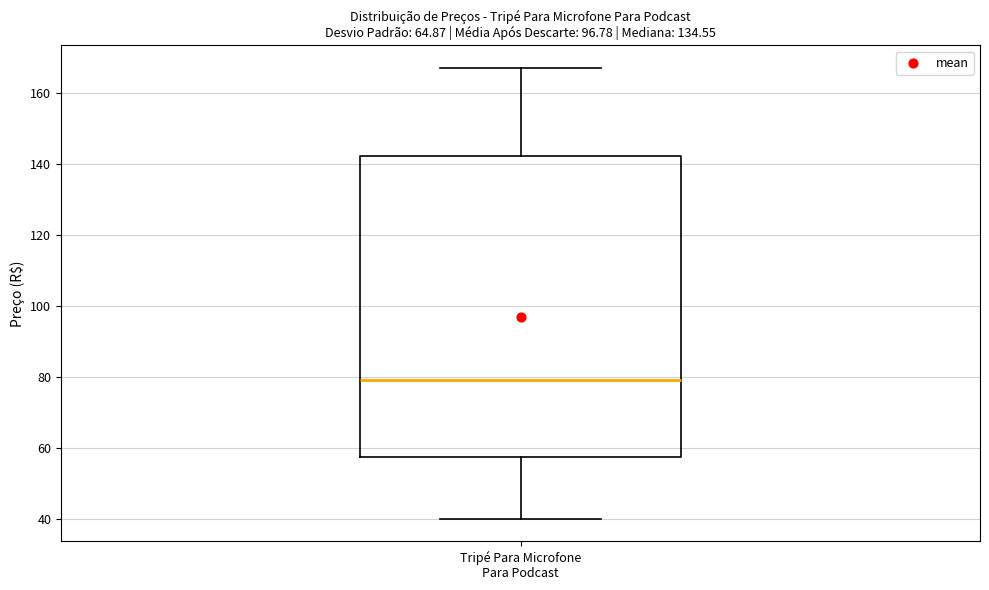

Where does the median line of the box for Tripé Para Microfone Para Podcast sit on the y-axis? The values are not printed on the chart, so give them approximately, as read against the axis.

80